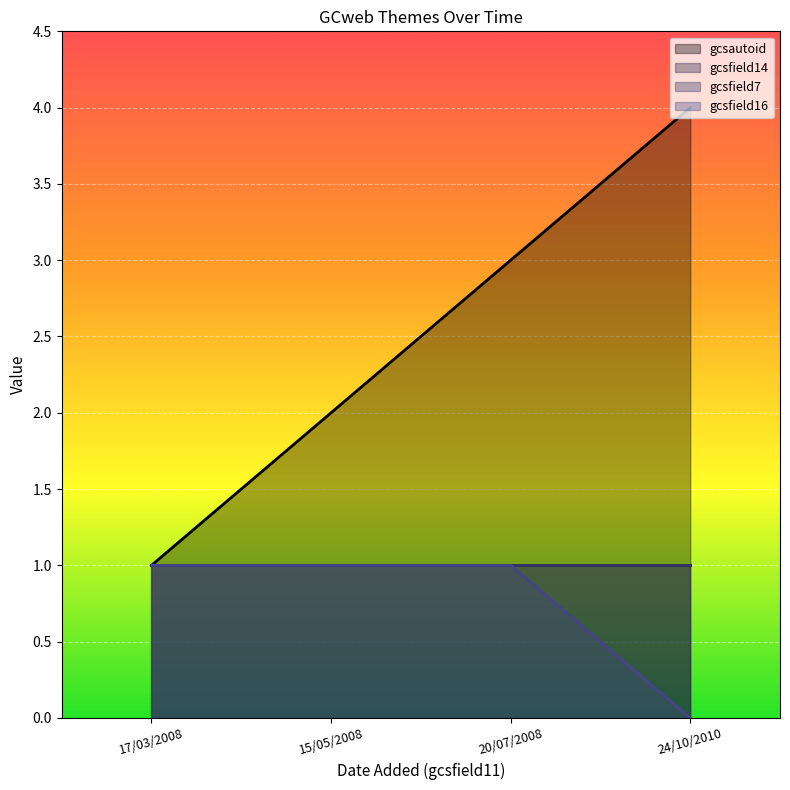

Which has a higher value, 15/05/2008 or 20/07/2008?

20/07/2008